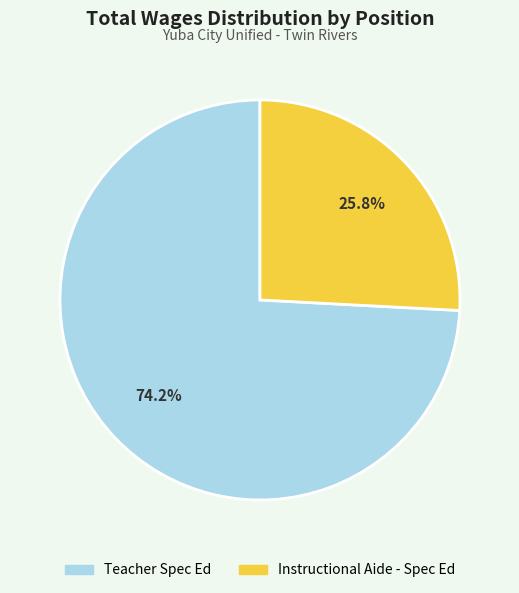

What is the ratio of the value at Teacher Spec Ed to the value at Instructional Aide - Spec Ed?

2.9